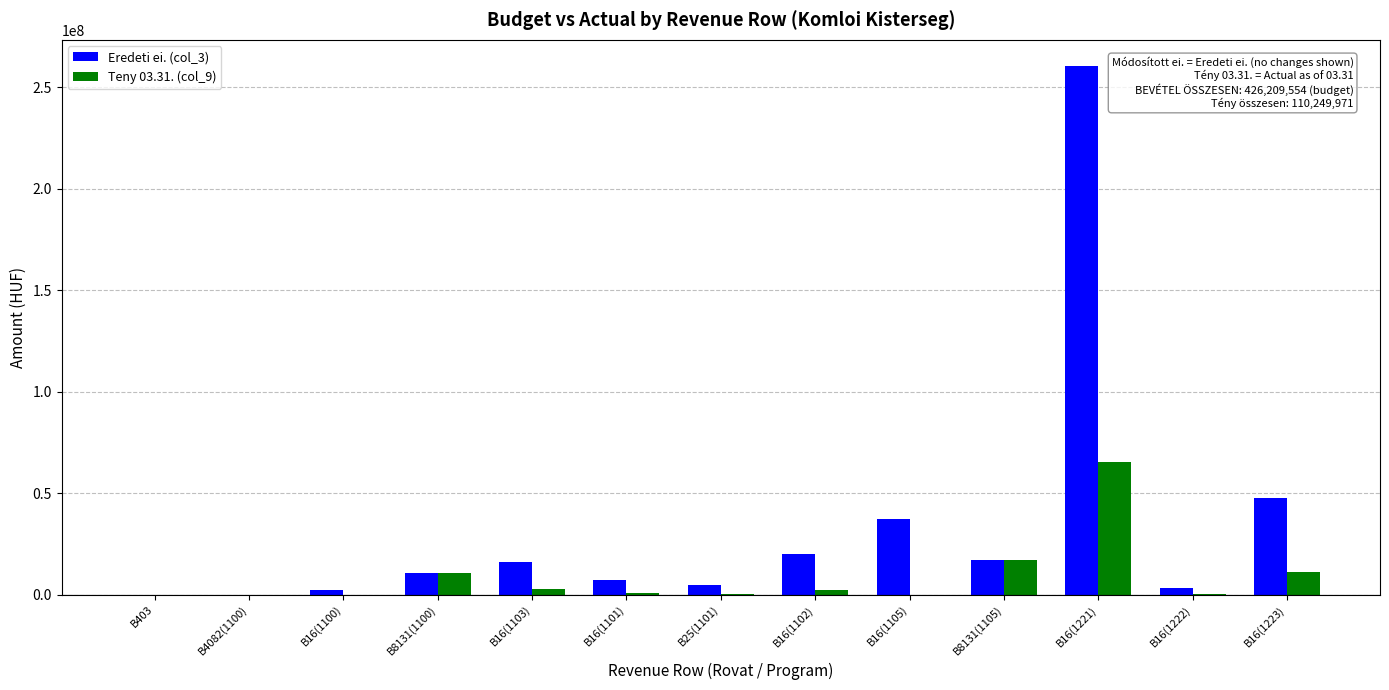

What is the greatest value displayed?

260269918